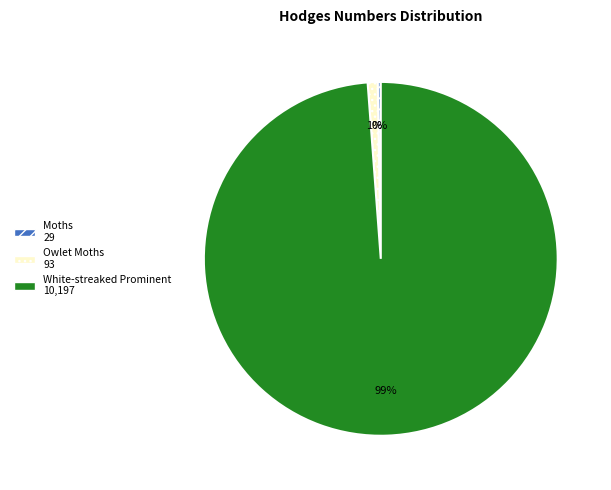

Does any single category account for the majority?

Yes